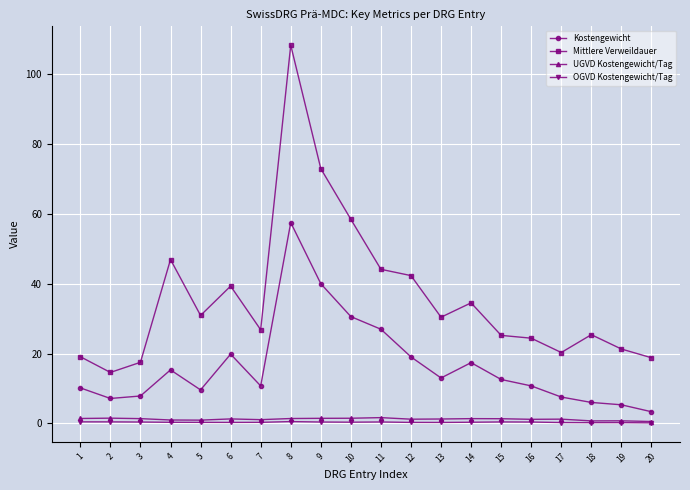

True or false: Kostengewicht and OGVD Kostengewicht/Tag intersect in this chart.

False